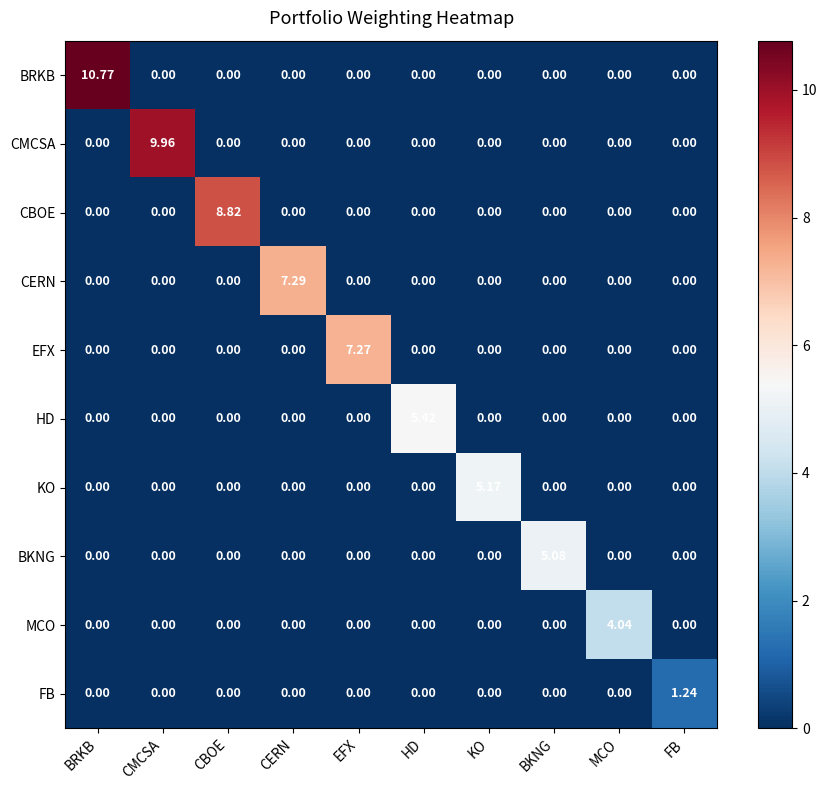

List the series in order of their peak value, lowest first.

FB, MCO, BKNG, KO, HD, EFX, CERN, CBOE, CMCSA, BRKB